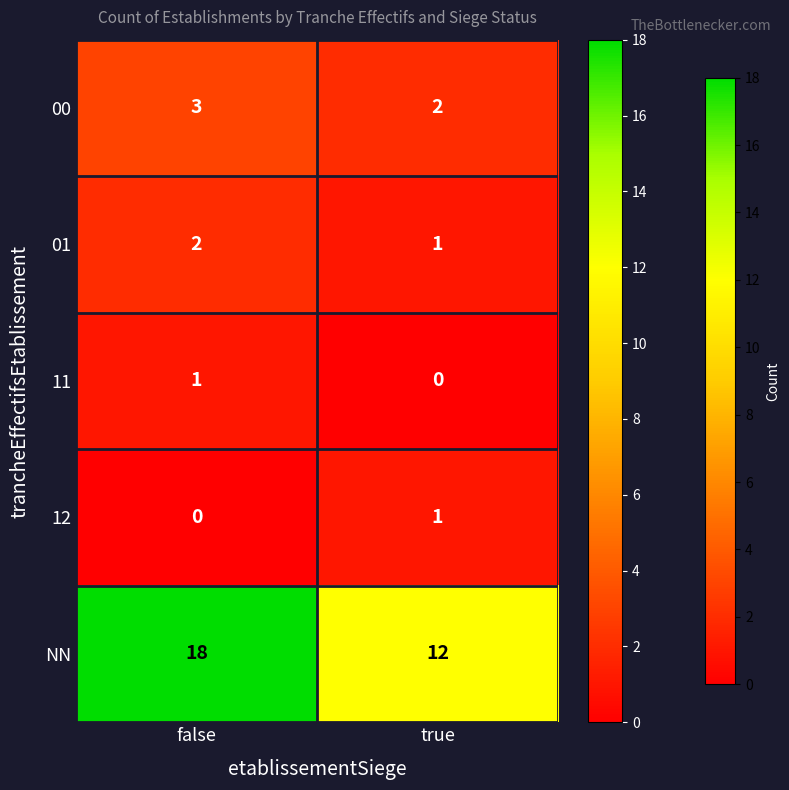

What is the greatest value displayed?

18